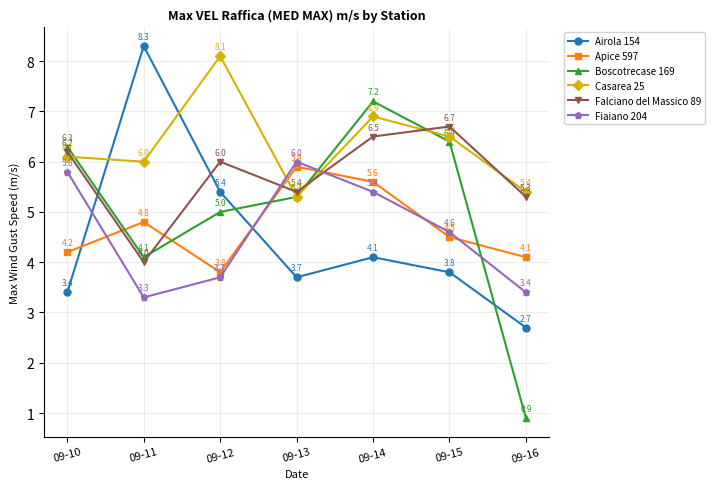

True or false: Apice 597 and Casarea 25 intersect in this chart.

True